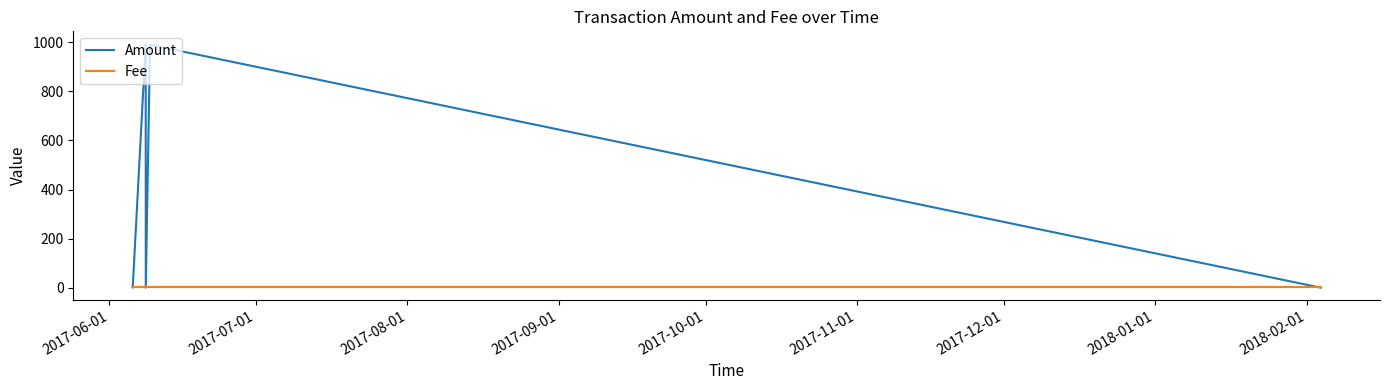

What is the greatest value displayed?

995